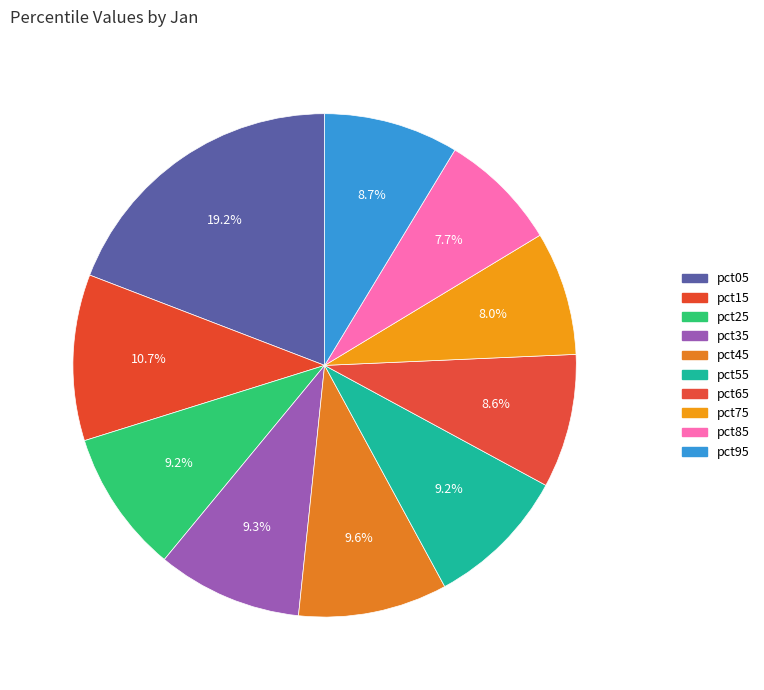

Count the number of slices in the pie.

10